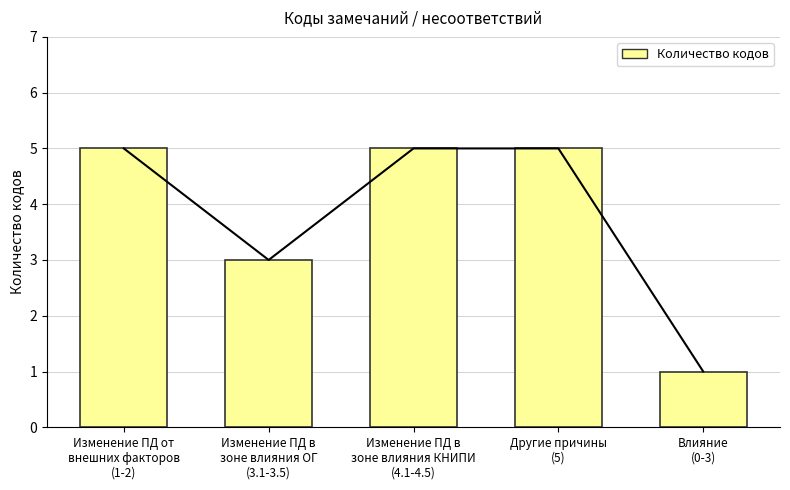

What is the minimum value shown in the chart?

1